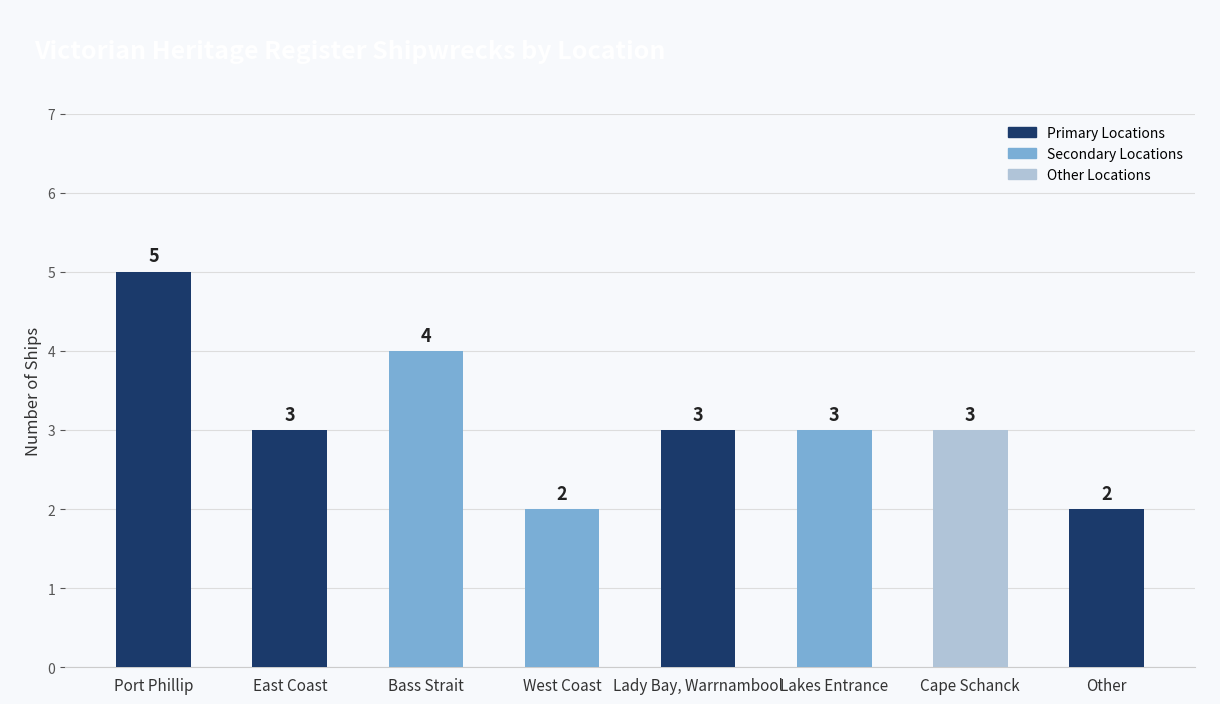

What is the label of the 1st bar from the right?

Other